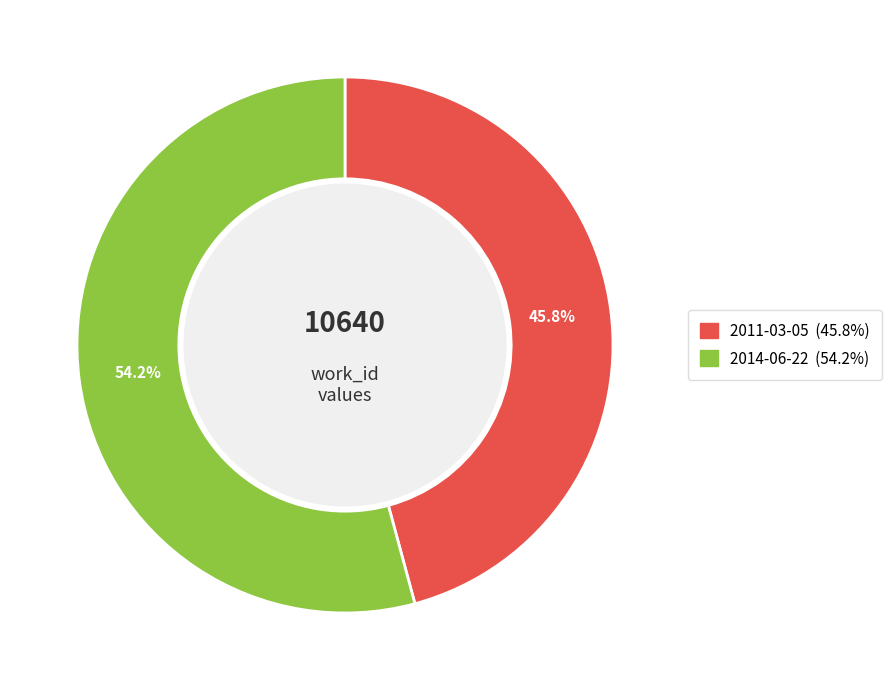

Combined, do 2011-03-05 and 2014-06-22 account for over 50%?

Yes